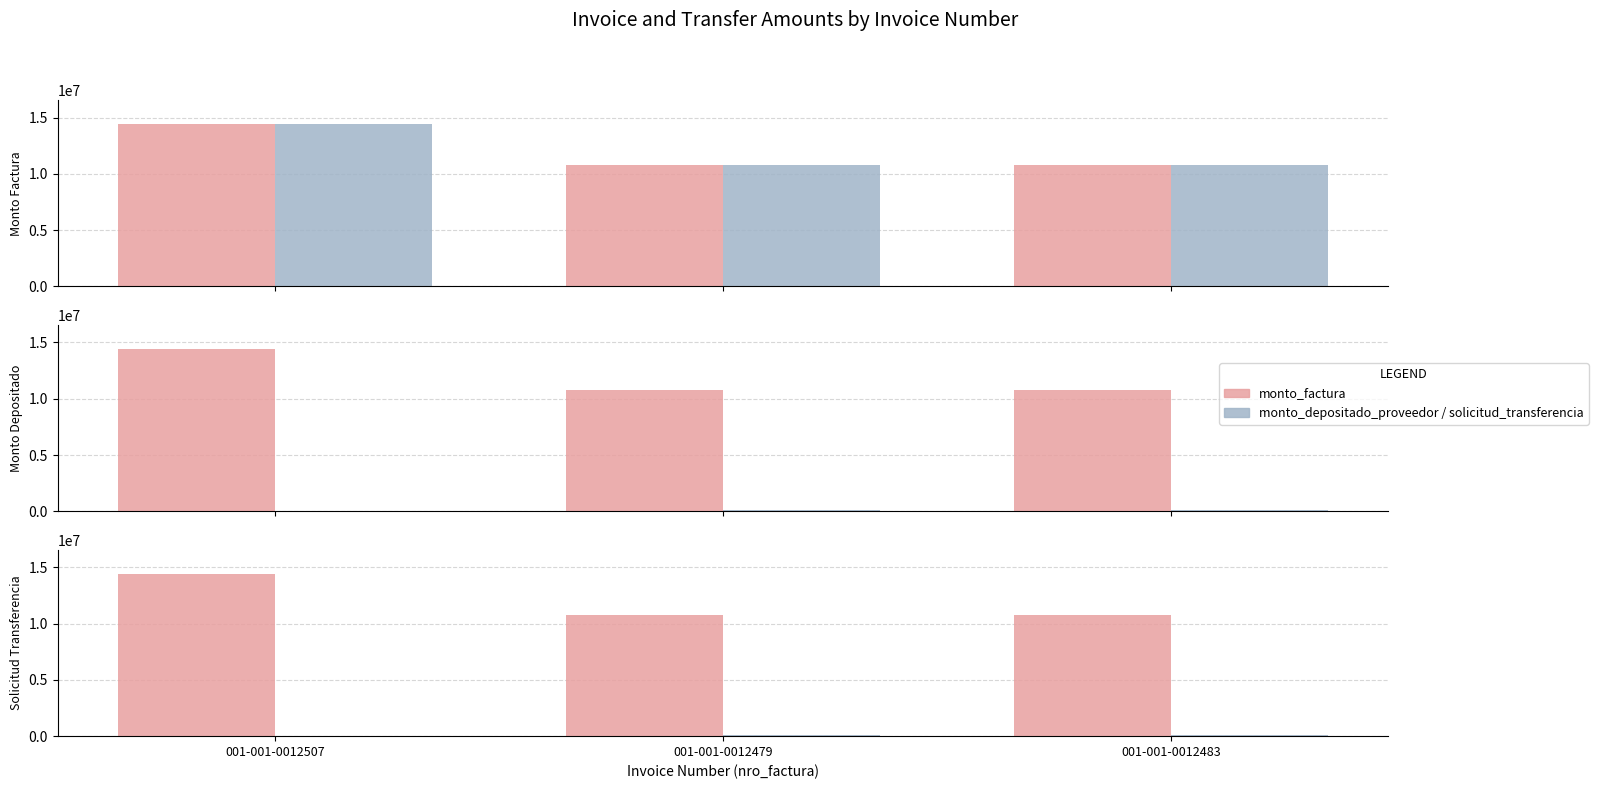

What are all the series names shown in the legend?

monto_factura, monto_depositado_proveedor, solicitud_transferencia